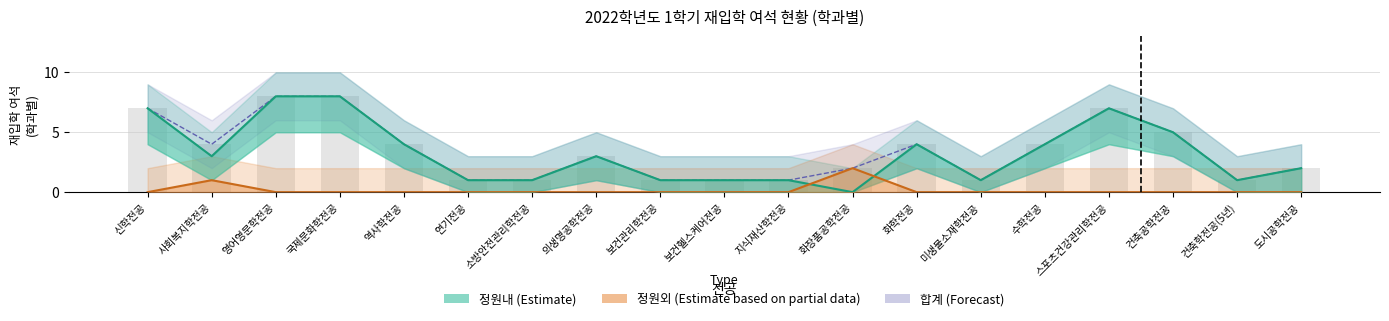

The value of 정원외 (Estimate based on partial data) at 보건관리학전공 is -1. True or false?

False